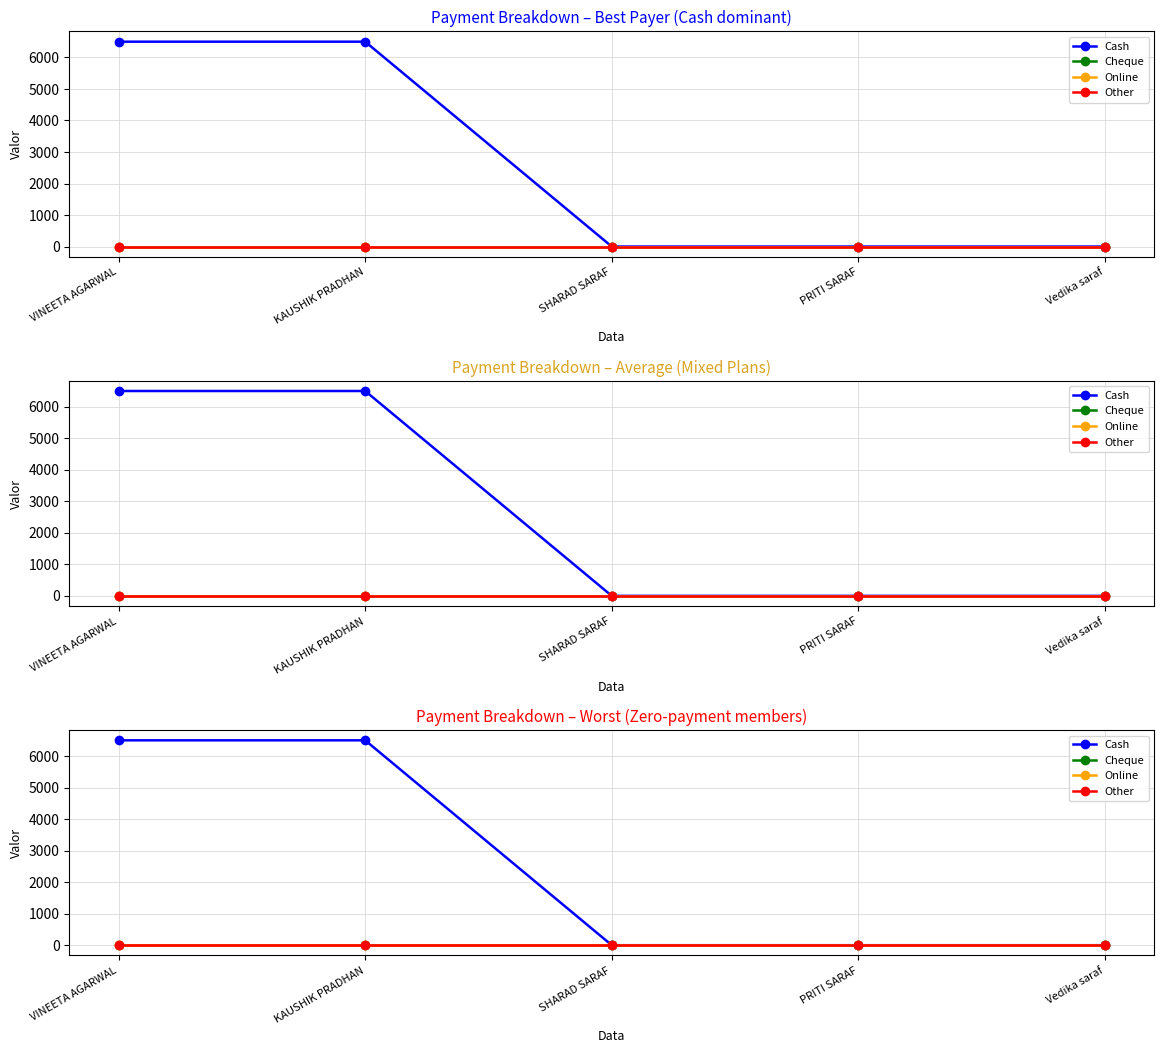

How many lines are shown in the chart?

4